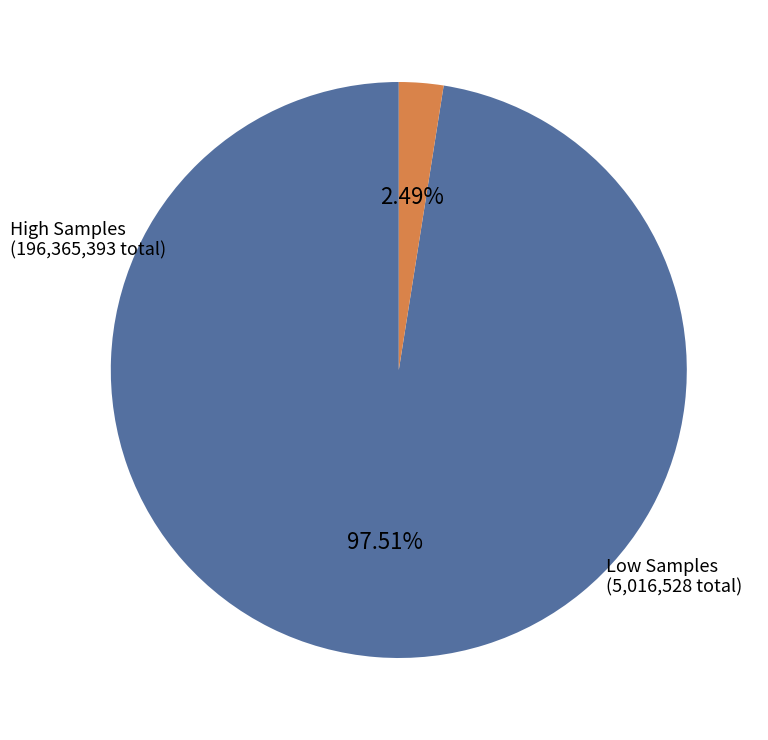

How many segments does this pie chart have?

2